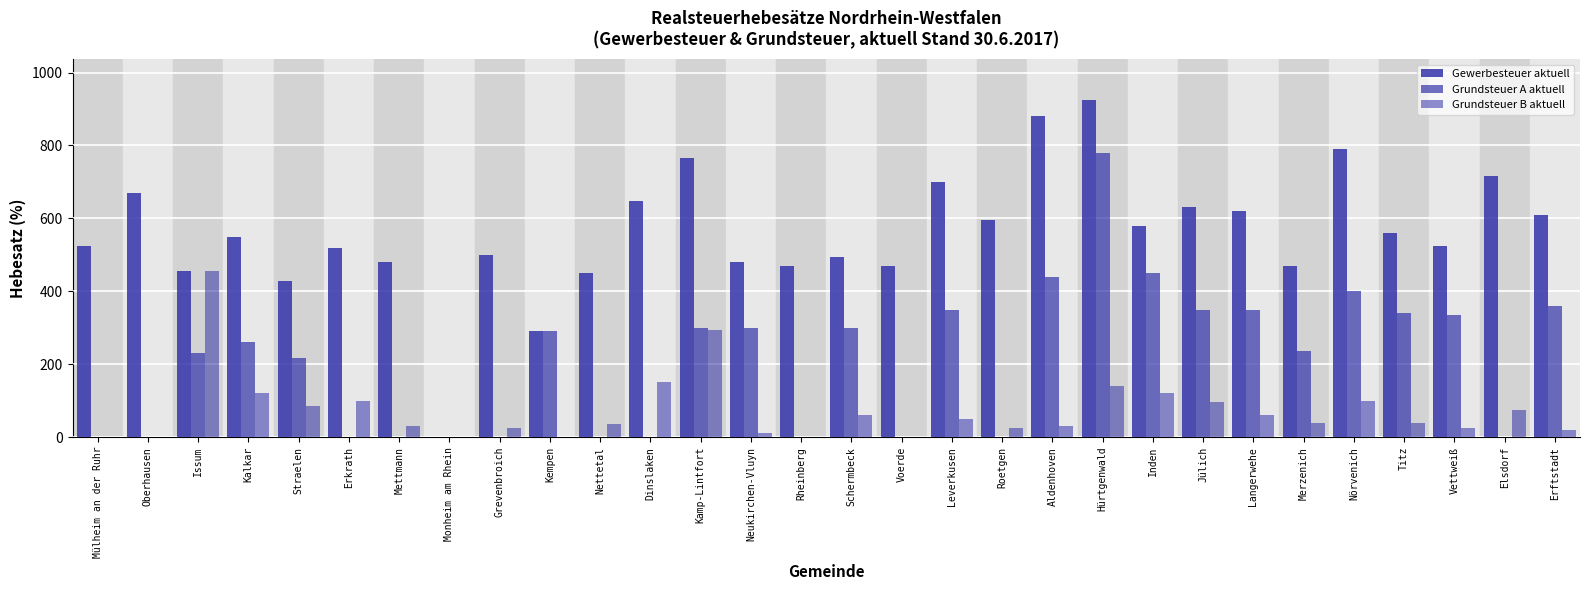

How many groups of bars are there?

30